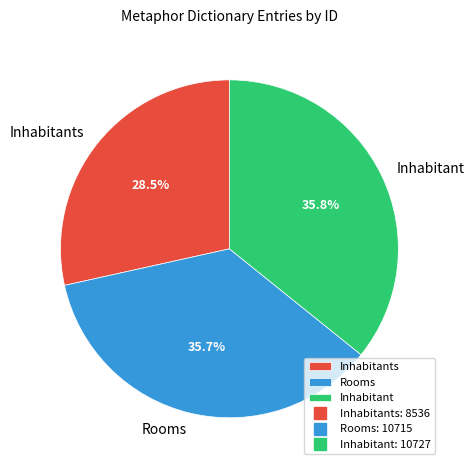

What portion of the pie excludes Inhabitant?

64.2%